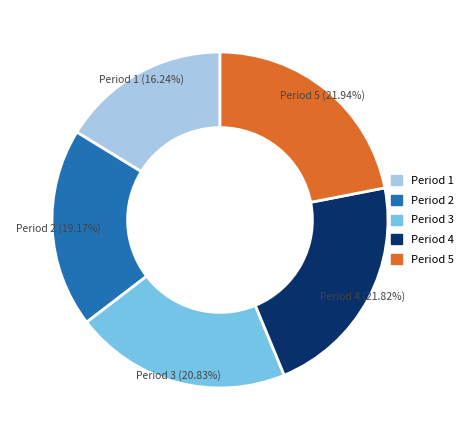

Is there a majority slice in this chart?

No